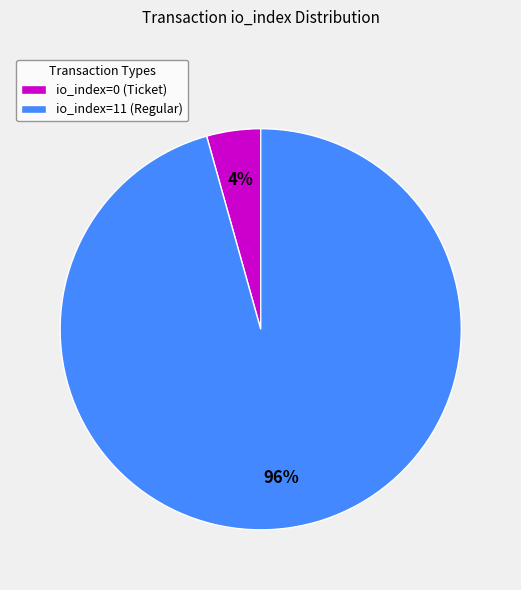

To the nearest percent, what is the average slice percentage?

50%